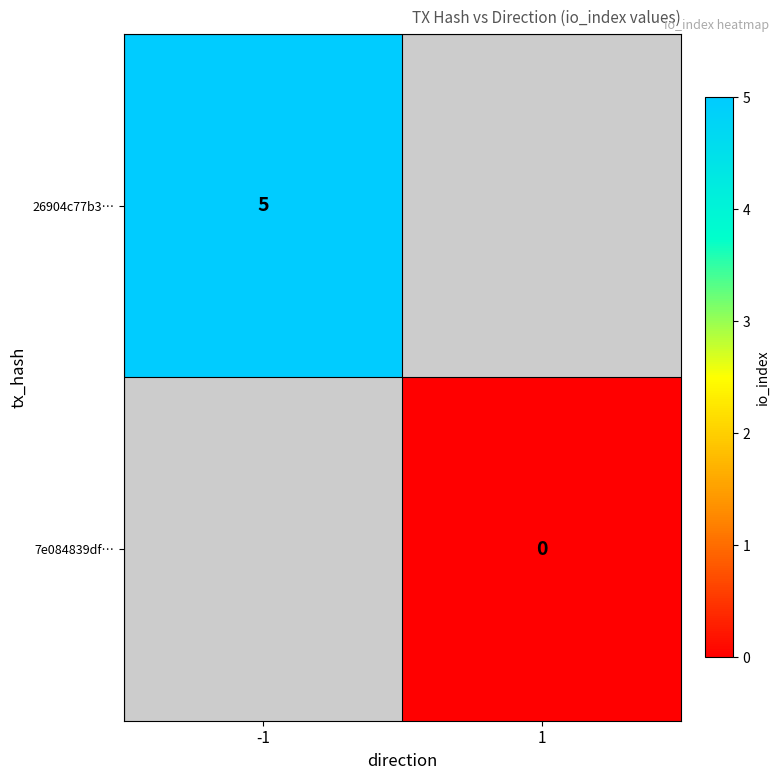

The 26904c77b3… series shows 2 at -1. True or false?

False